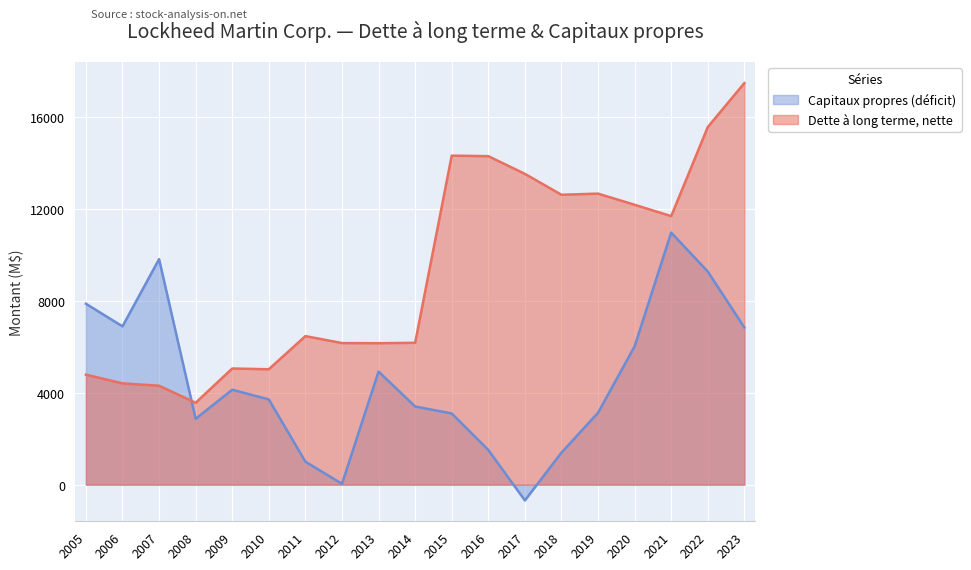

Is the value of Capitaux propres (déficit) at 2009 greater than the value of Dette à long terme, nette at 2017?

No